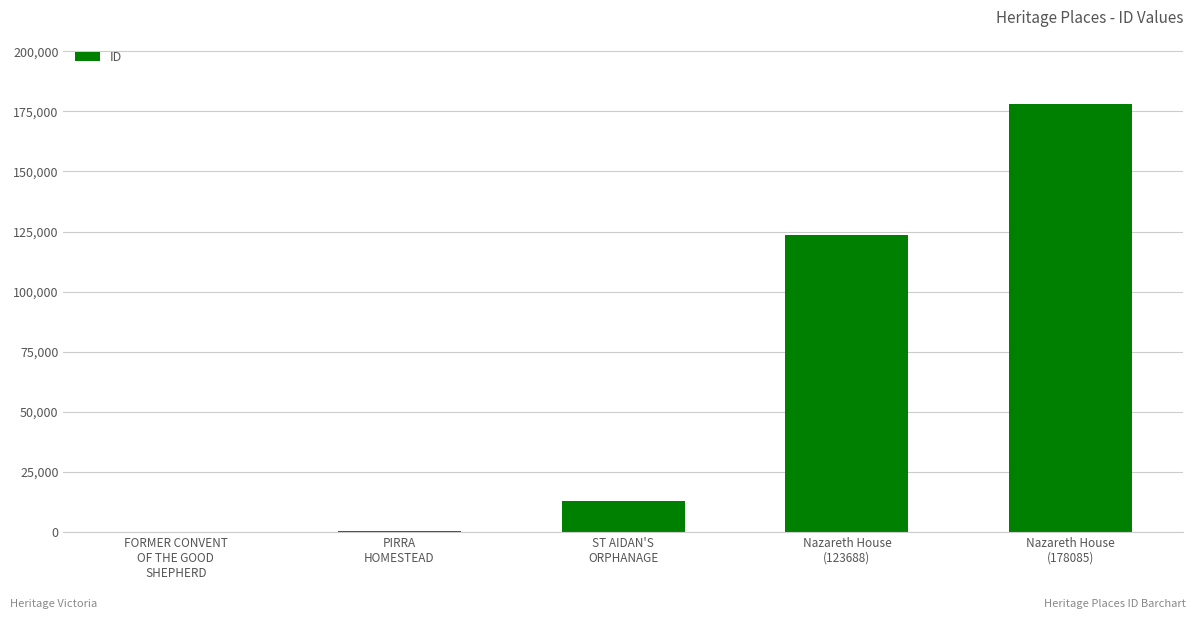

What is the greatest value displayed?

178085